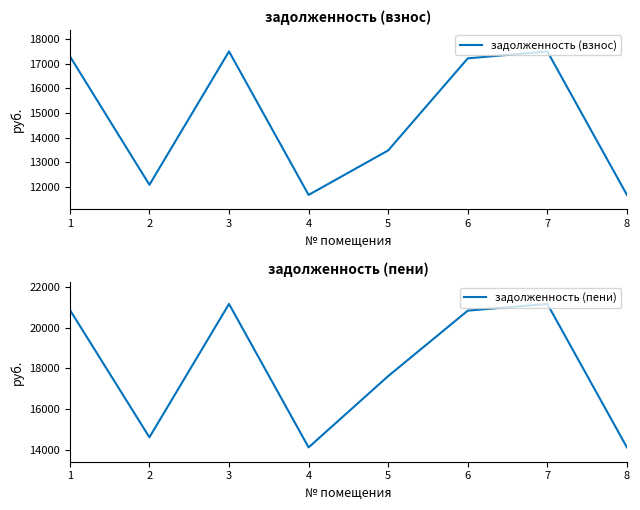

What is the value of the задолженность (взнос) point at the 4th from the left?

11661.7